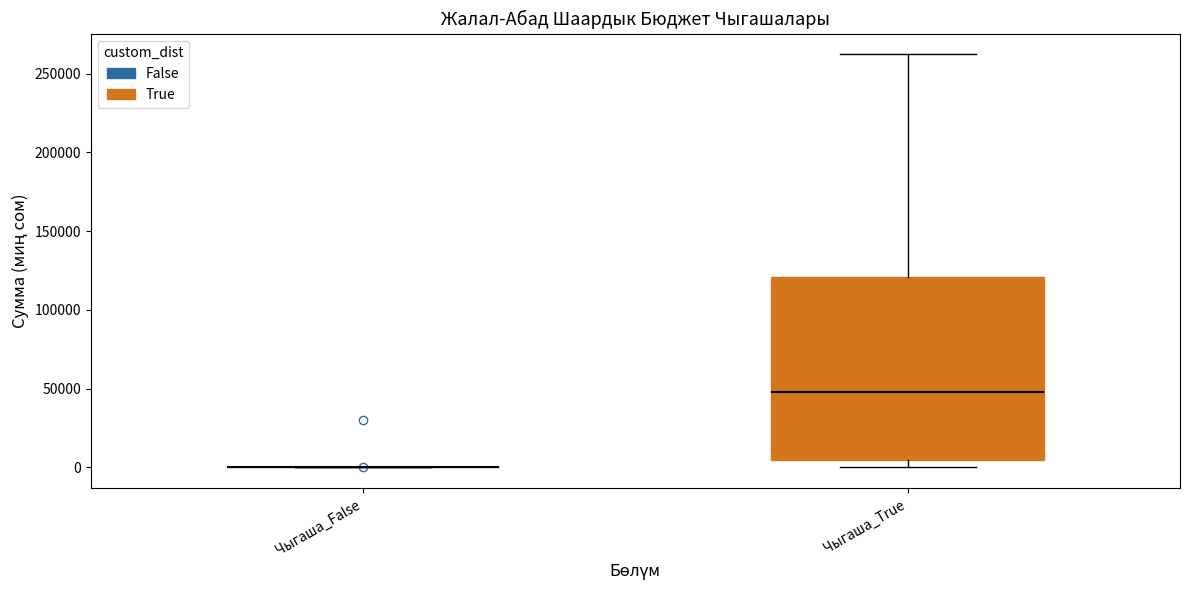

Which box is the tallest, from its lower edge to its upper edge?

Чыгаша_True